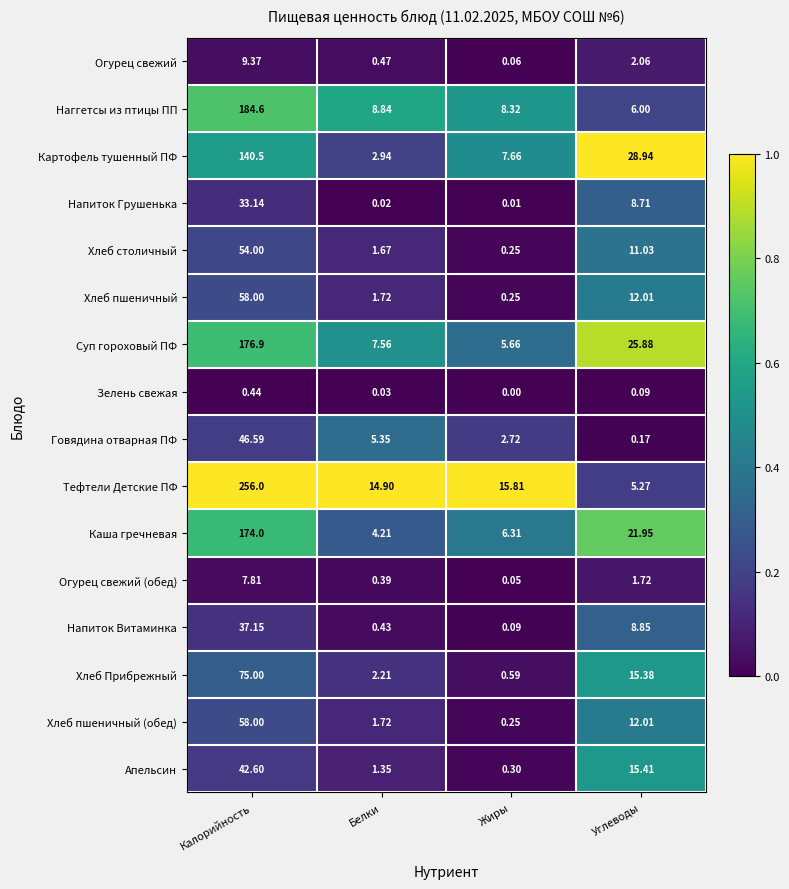

Where is Хлеб Прибрежный nearest to the value 37?

Углеводы